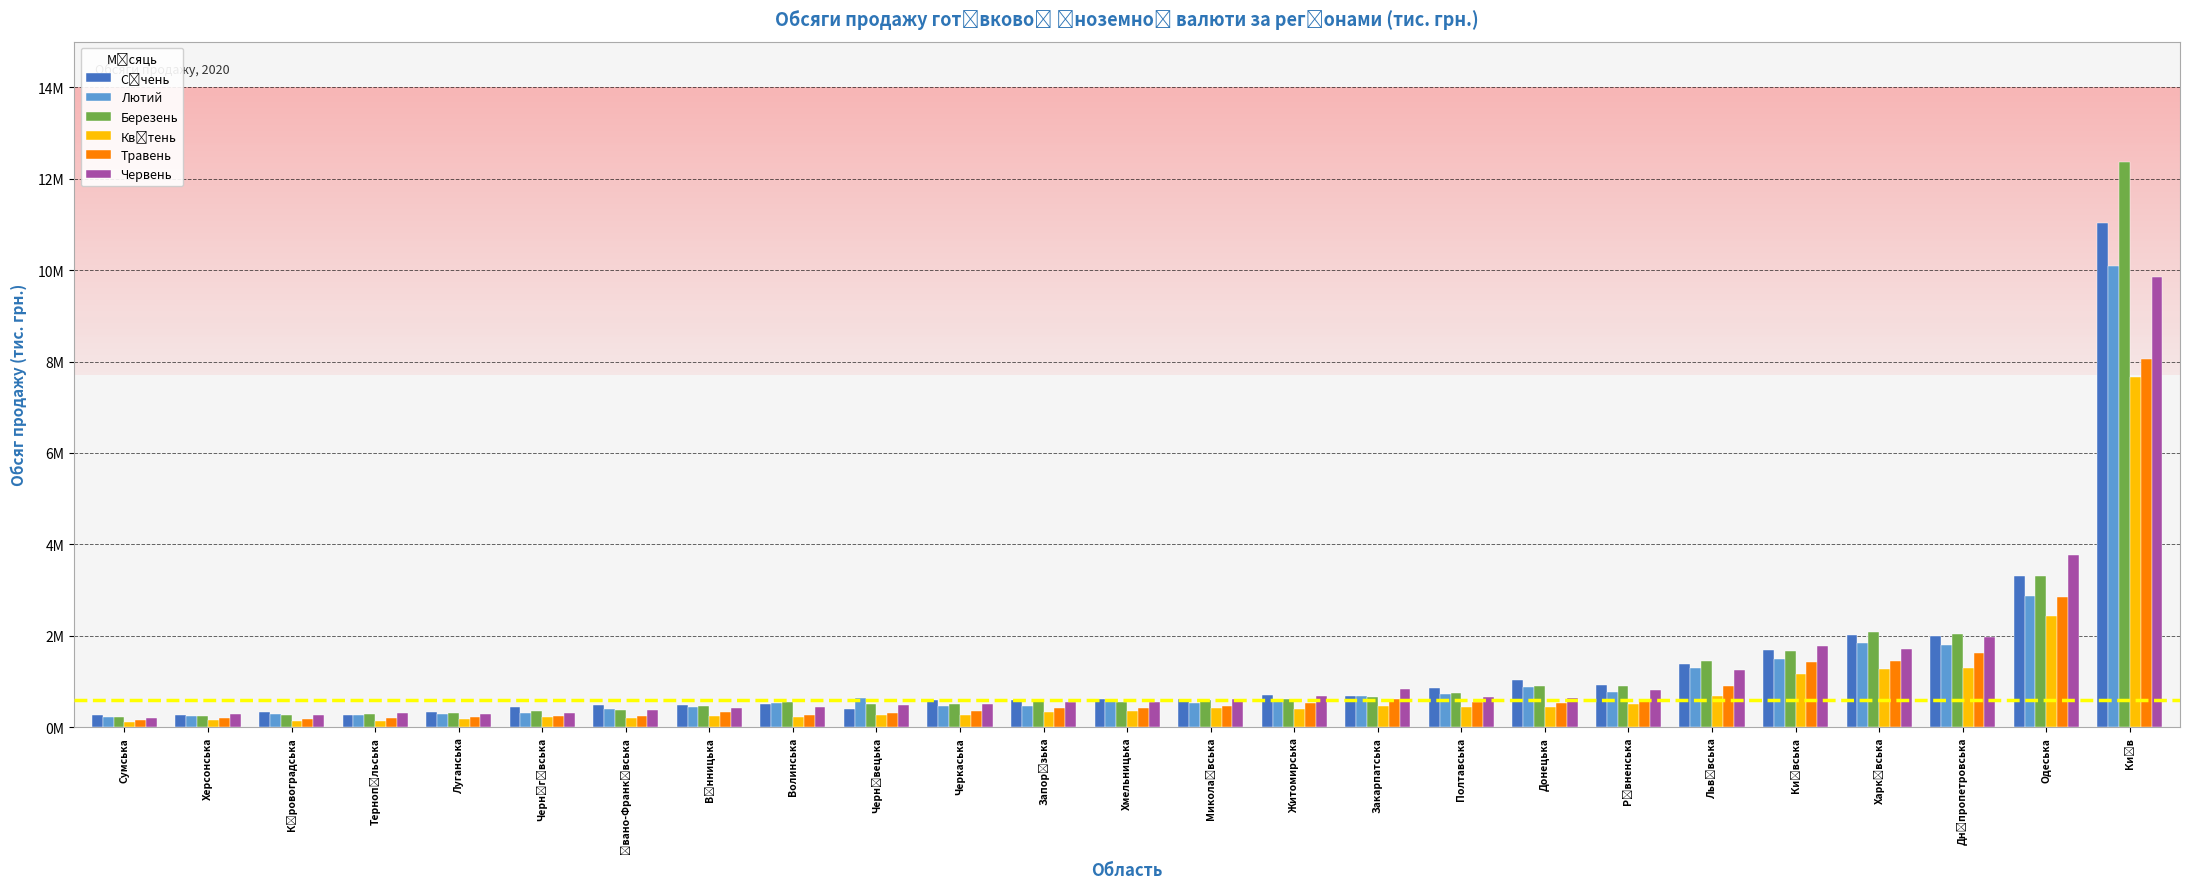

Which series has the widest spread of values?

Березень